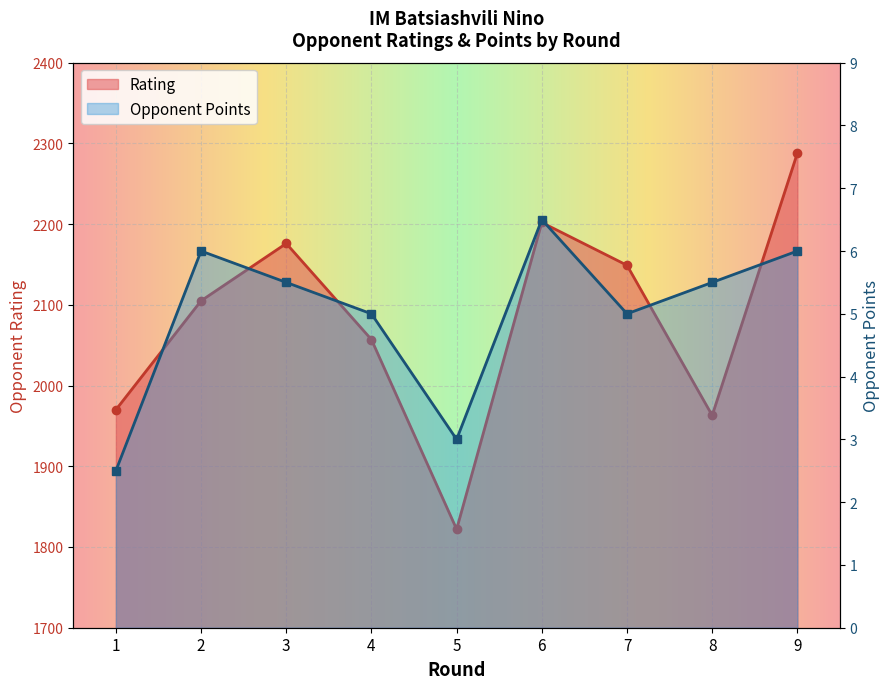

Between 1 and 5, which is larger?

1